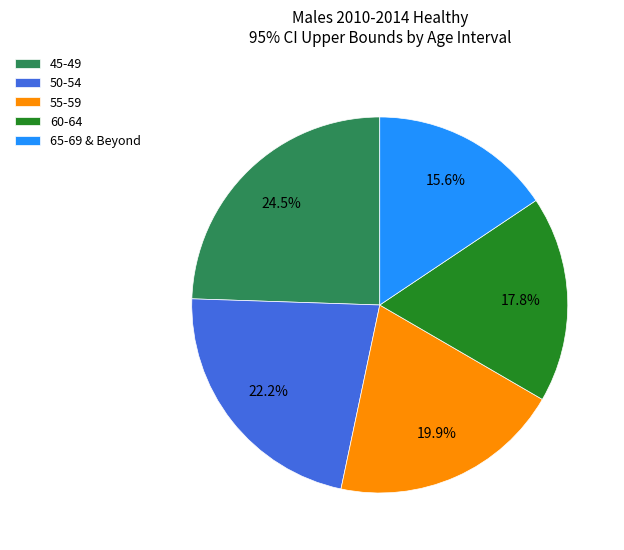

Approximately how many times larger is the value at 45-49 compared to 60-64?

1.4